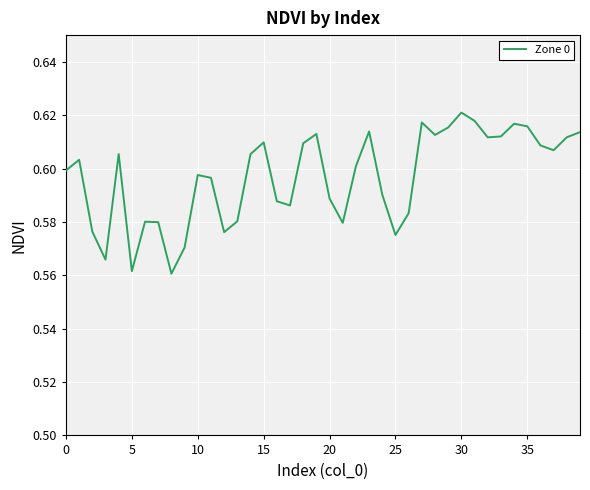

Is this an area chart (filled region under the line)?

No